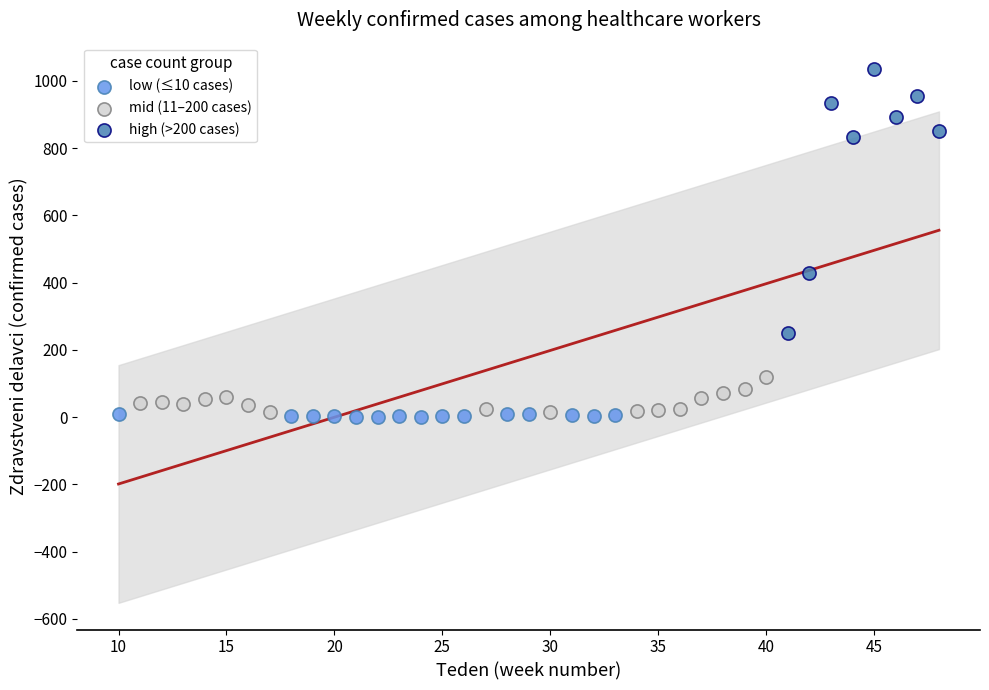

What are all the series names shown in the legend?

low (≤10 cases), mid (11–200 cases), high (>200 cases)